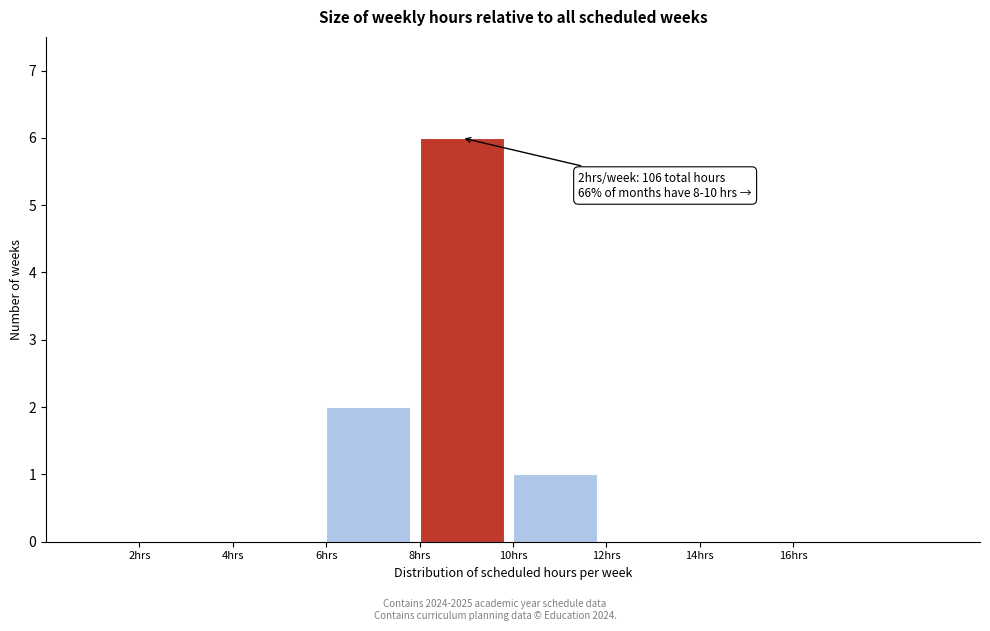

Reading right to left, list all the values displayed in this chart.

16hrs=0	14hrs=0	12hrs=0	10hrs=1	8hrs=6	6hrs=2	4hrs=0	2hrs=0